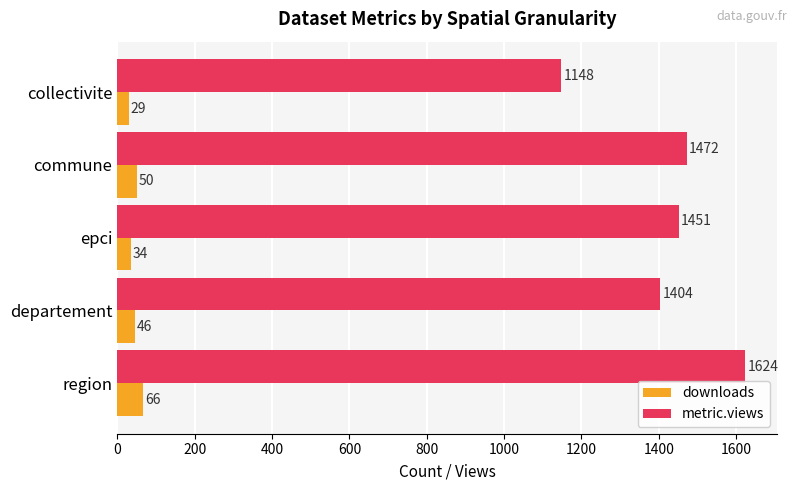

The value of metric.views at epci is 1451. True or false?

True